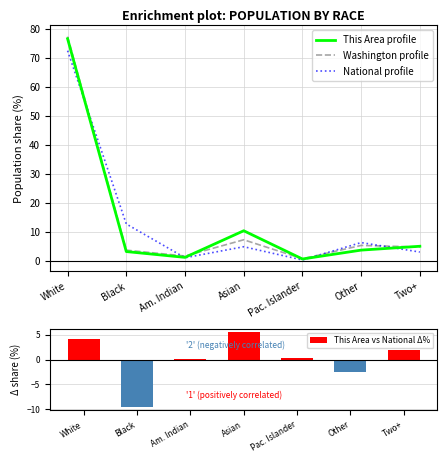

How many data points does each series have?

7